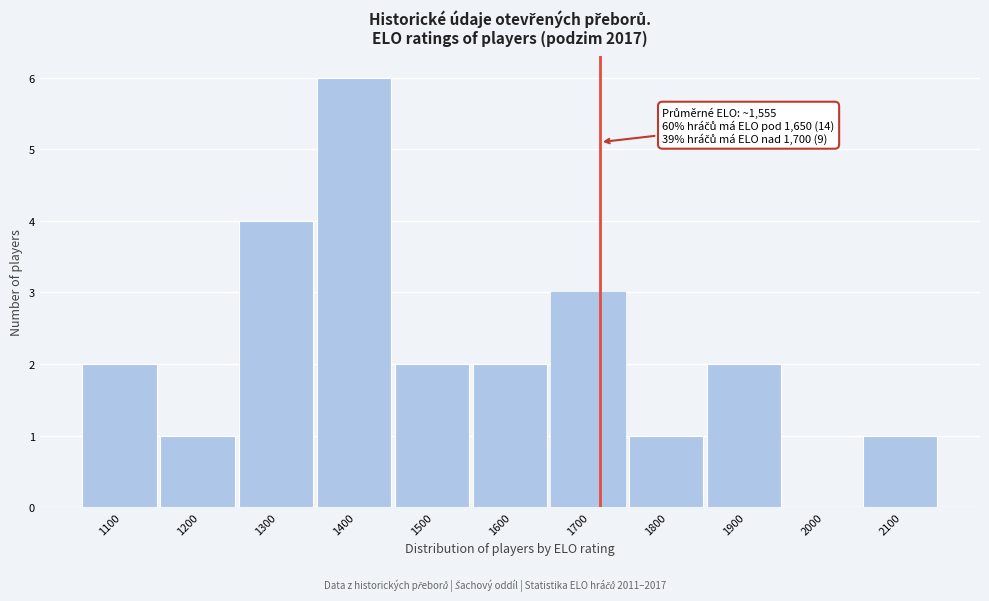

Reading left to right, transcribe all the data shown in this chart.

1100=2	1200=1	1300=4	1400=6	1500=2	1600=2	1700=3	1800=1	1900=2	2000=0	2100=1